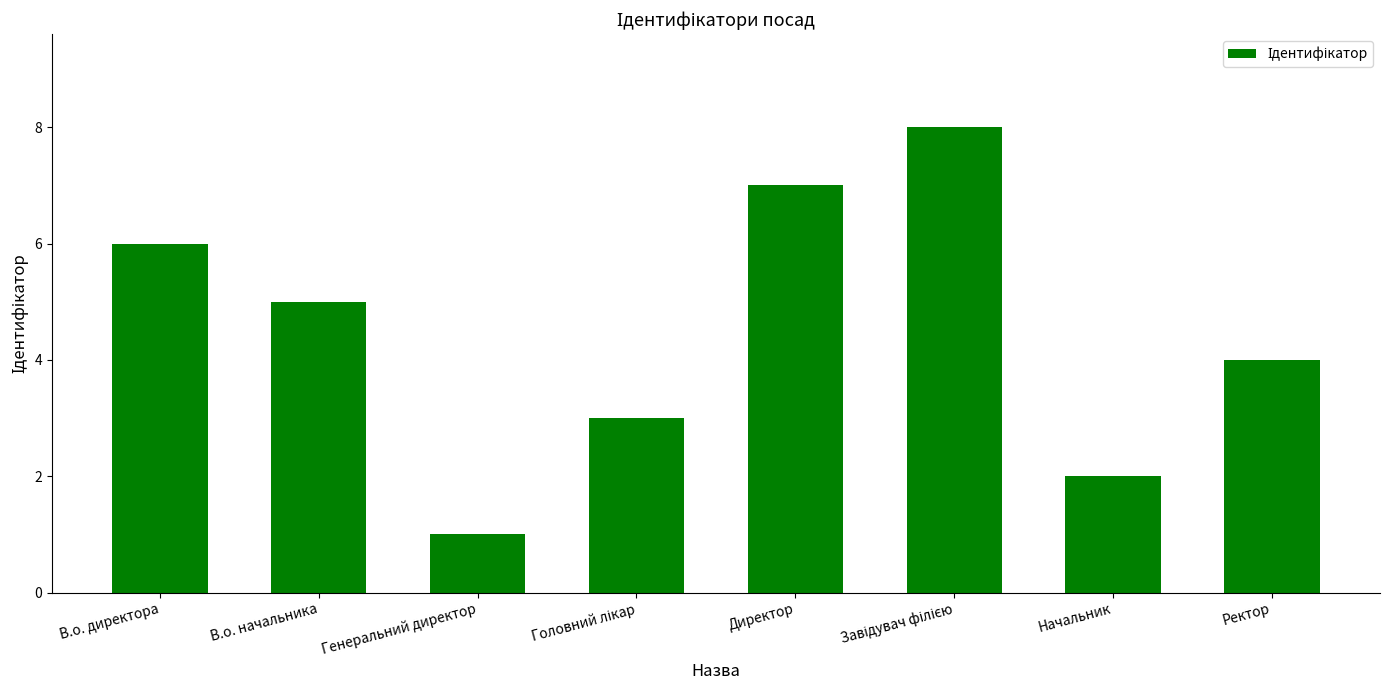

Count the number of data series in this chart.

1